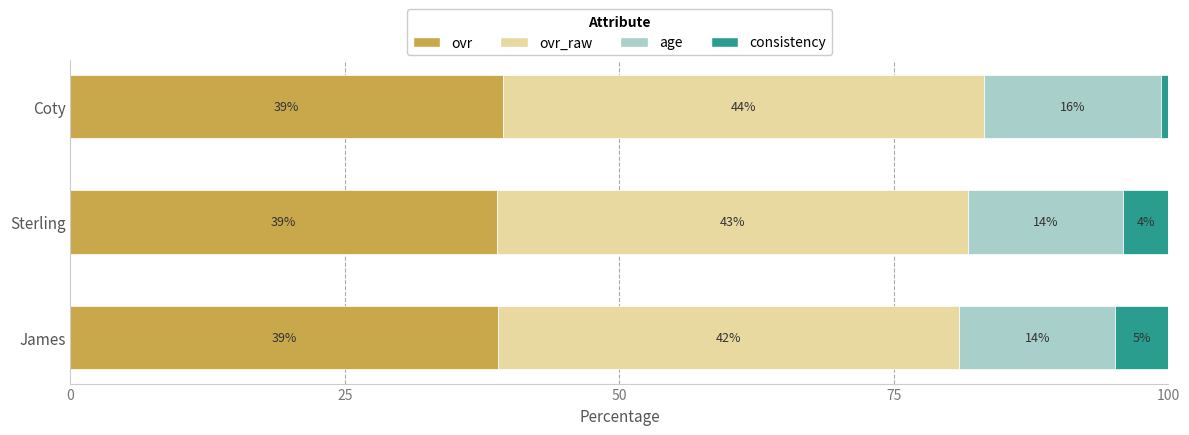

Is it true that ovr equals 69.2 at Coty?

False